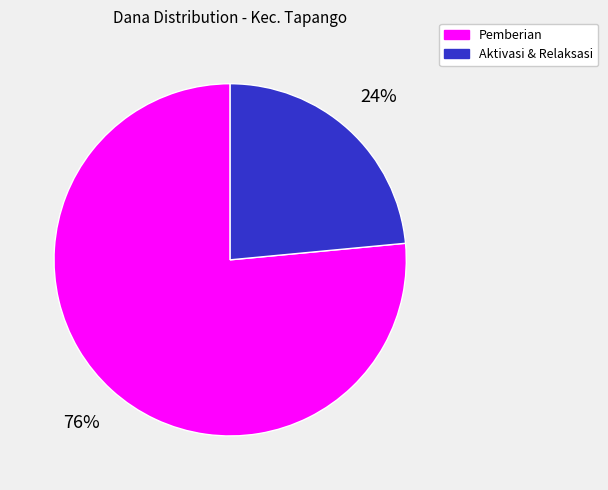

How many slices are in this pie chart?

2